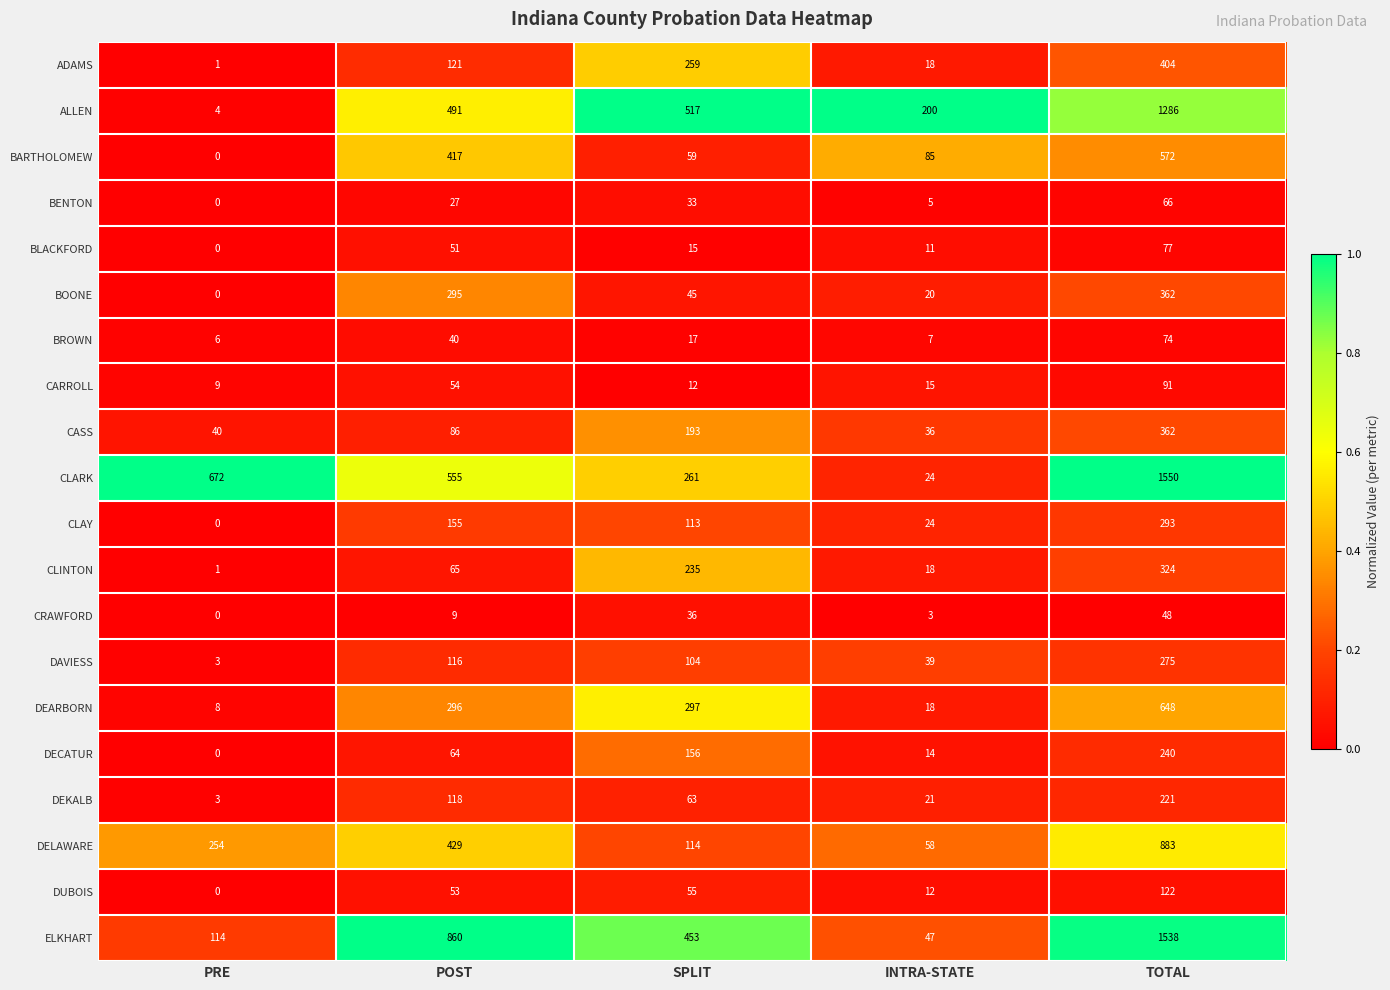

At how many categories does at least one series exceed 0?

5